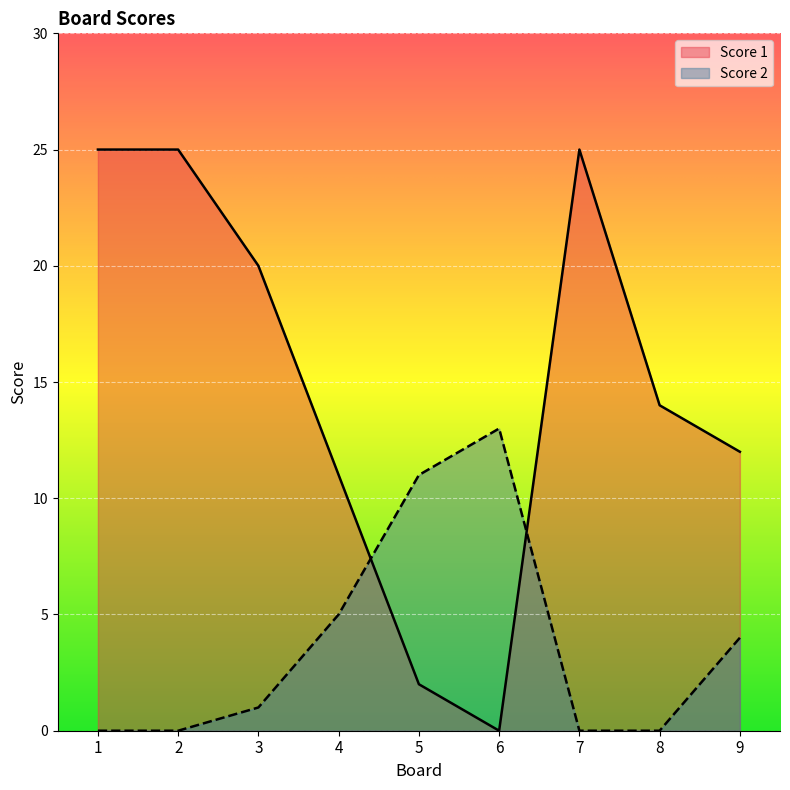

Reading left to right, extract all data points from this chart.

Score 1: 25	25	20	11	2	0	25	14	12
Score 2: 0	0	1	5	11	13	0	0	4